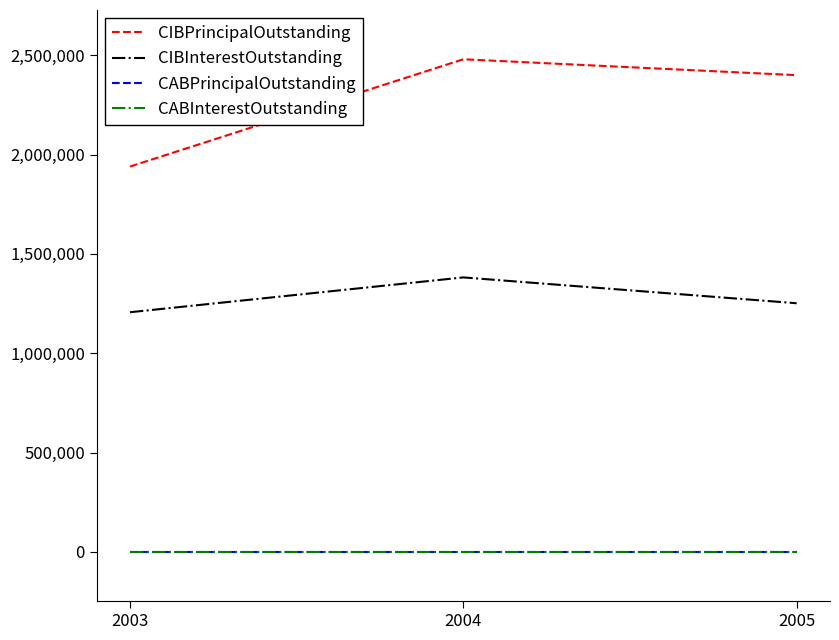

Is this an area chart (filled region under the line)?

No